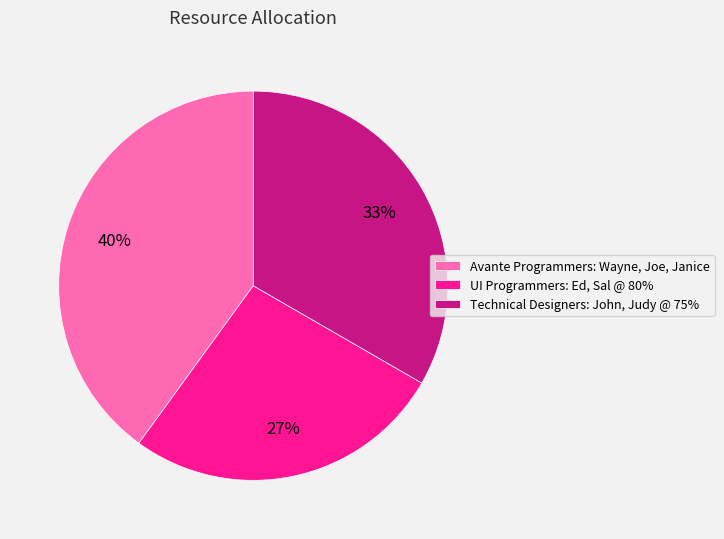

True or false: Avante Programmers: Wayne, Joe, Janice accounts for 30% of the total.

False